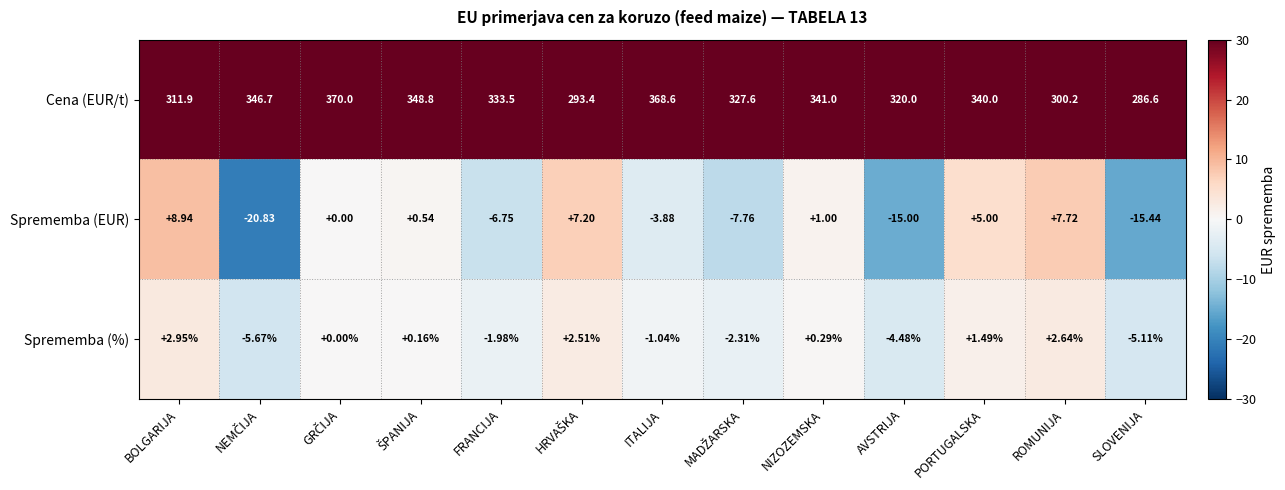

Which category has the highest value in the Sprememba (EUR) series?

BOLGARIJA